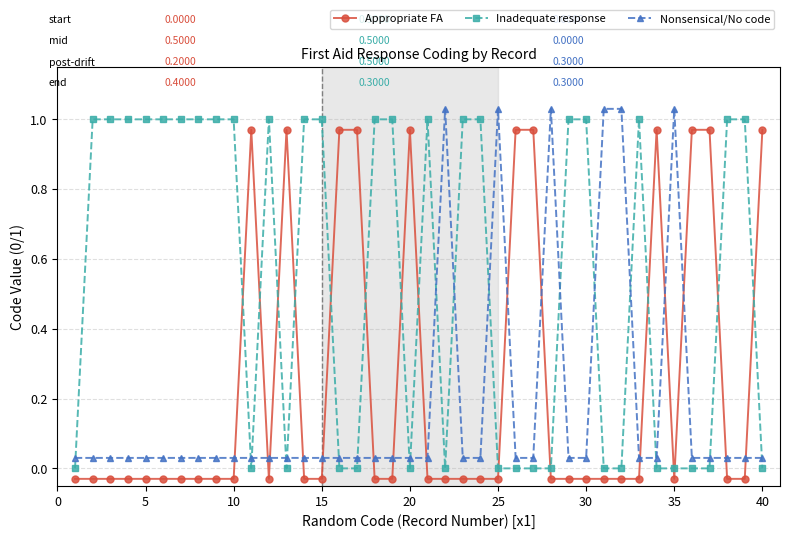

Rank the series by their average value, from highest to lowest.

Inadequate response, Appropriate FA, Nonsensical/No code